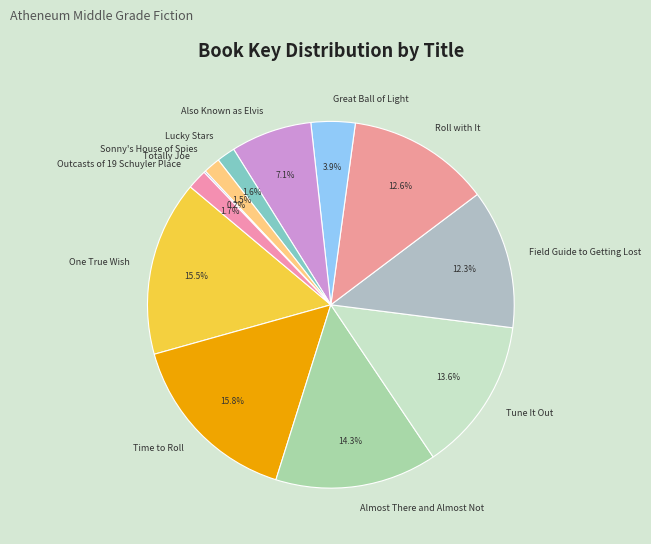

Is Also Known as Elvis the majority of the pie?

No